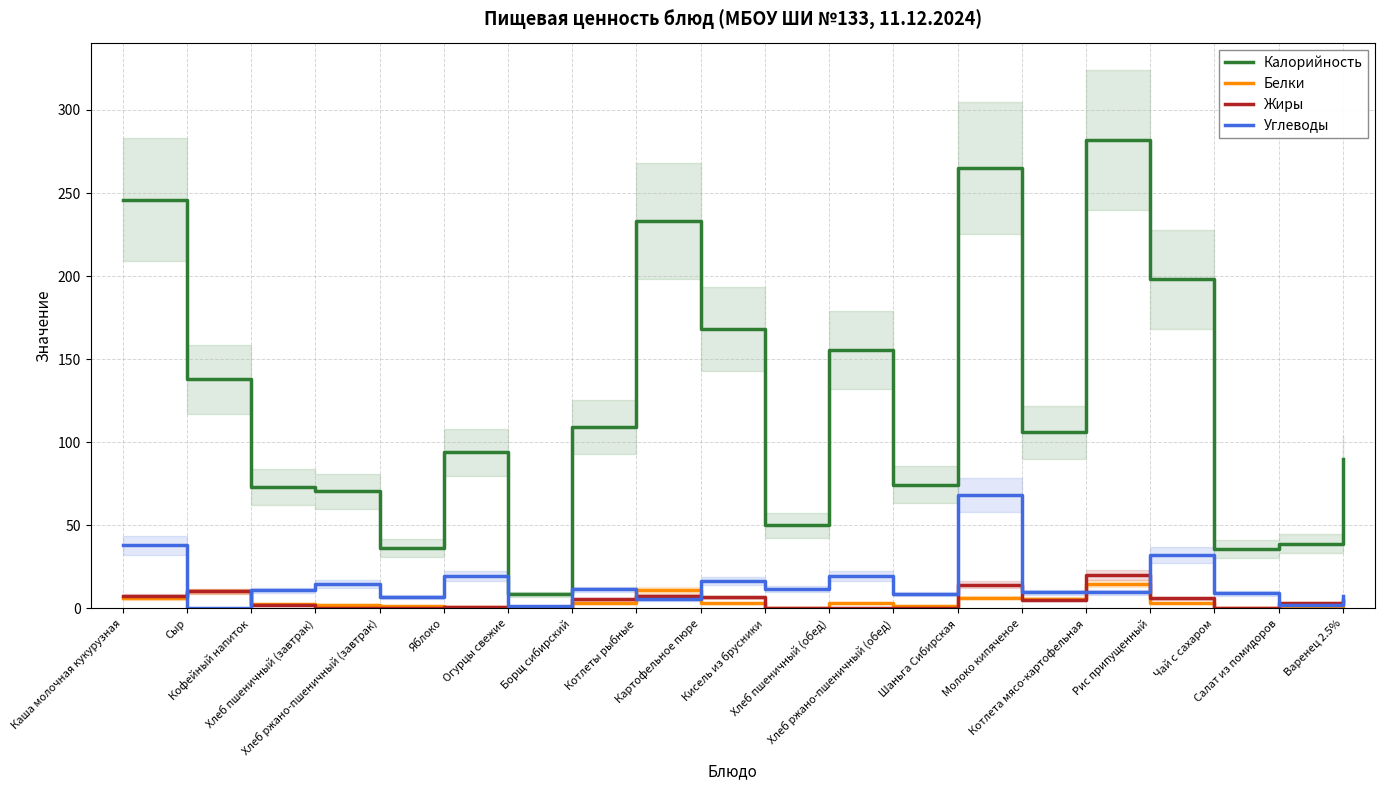

Reading left to right, extract all data points from this chart.

Калорийность: 246.0	138.0	73.0	70.5	36.2	94.0	8.4	109.0	233.0	168.0	50.0	155.7	74.3	265.0	106.0	282.0	198.0	36.0	39.0	90.0
Белки: 6.3	10.2	2.9	2.3	1.3	0.8	0.5	3.2	11.0	3.2	0.1	3.0	1.6	6.4	5.8	14.8	3.5	0.1	0.6	5.2
Жиры: 7.6	10.4	2.0	0.2	0.2	0.8	0.1	5.6	7.4	6.6	0.0	0.3	0.3	14.2	5.0	20.2	6.0	0.0	3.1	4.5
Углеводы: 37.9	0.0	10.9	14.8	6.8	19.6	1.5	11.4	5.6	16.4	11.7	19.7	8.5	68.5	9.6	9.8	32.4	9.0	2.2	7.2